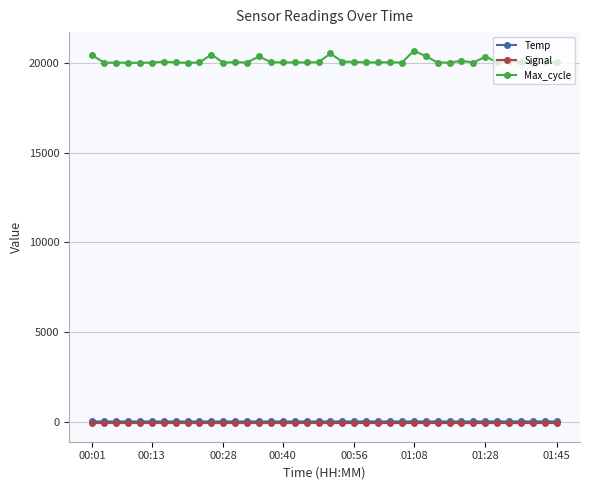

Which series has the largest total across all categories?

Max_cycle